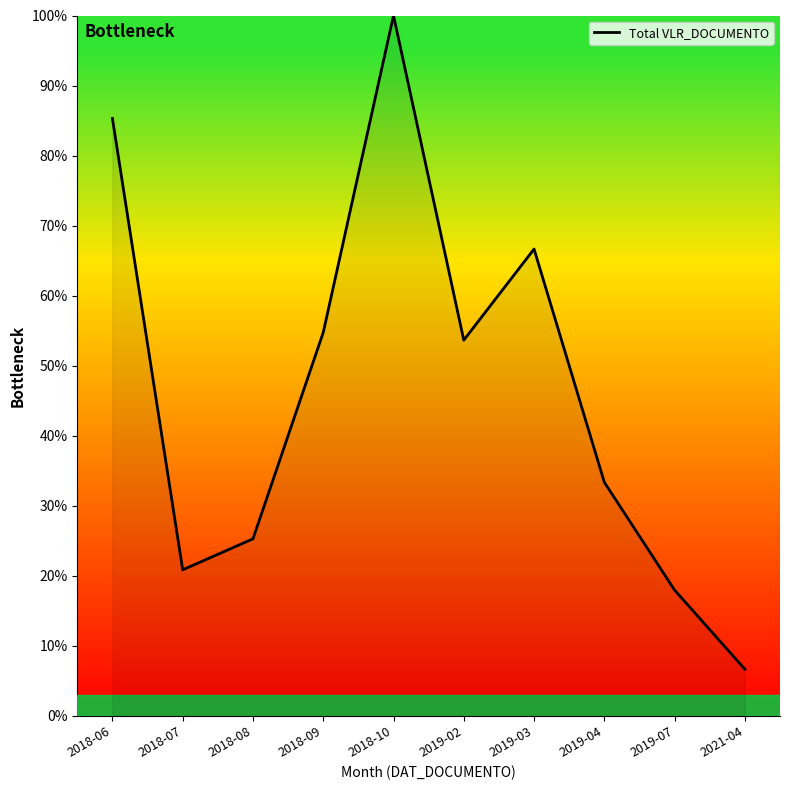

True or false: the data has more than 1 interior local peaks.

True